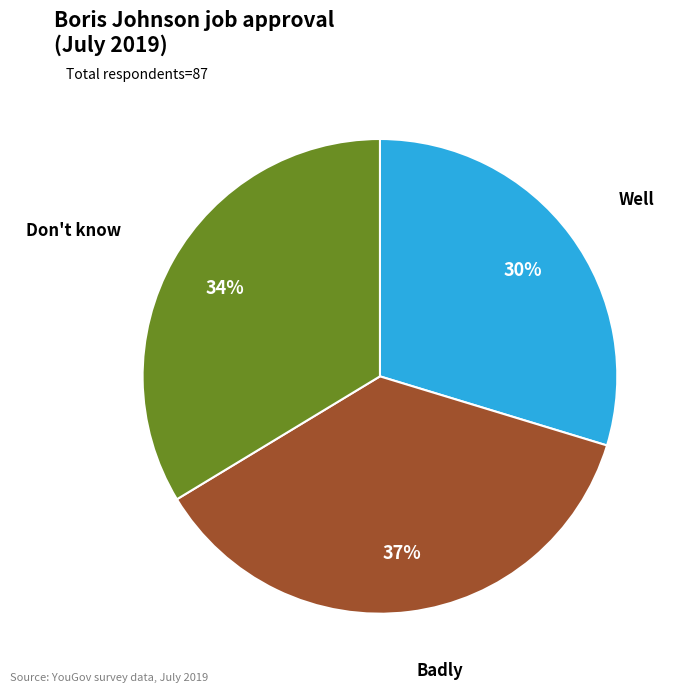

Count the number of slices in the pie.

3